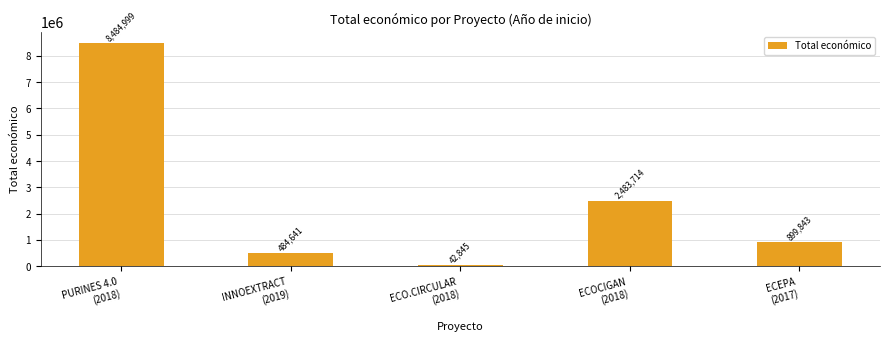

At which label does the data first exceed 899843?

PURINES 4.0
(2018)